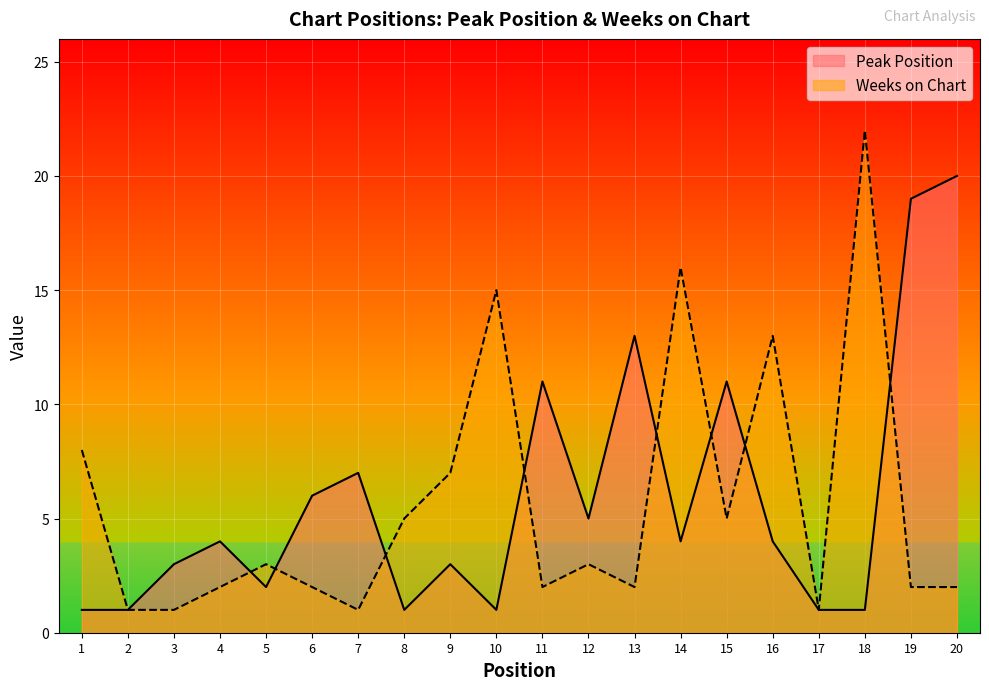

What is the value of the Peak Position point at the 1st from the left?

1